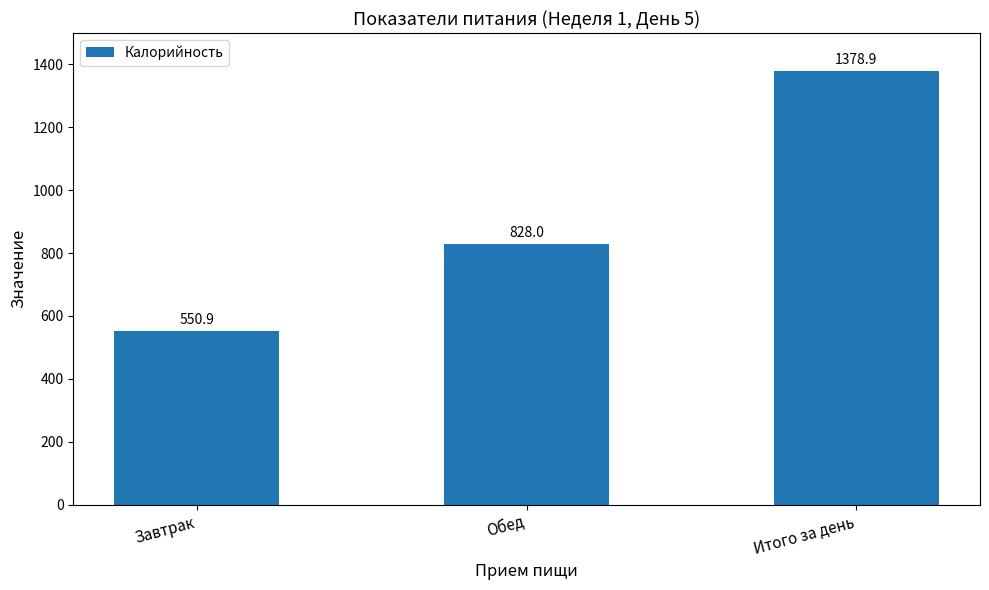

What is the smallest value displayed?

550.9